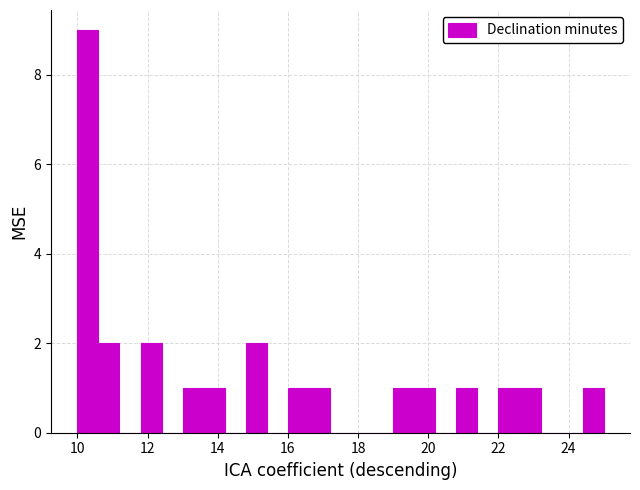

Around what value on the x-axis is the tallest bar? Give the approximate position of its centre, as read against the axis.

10.4